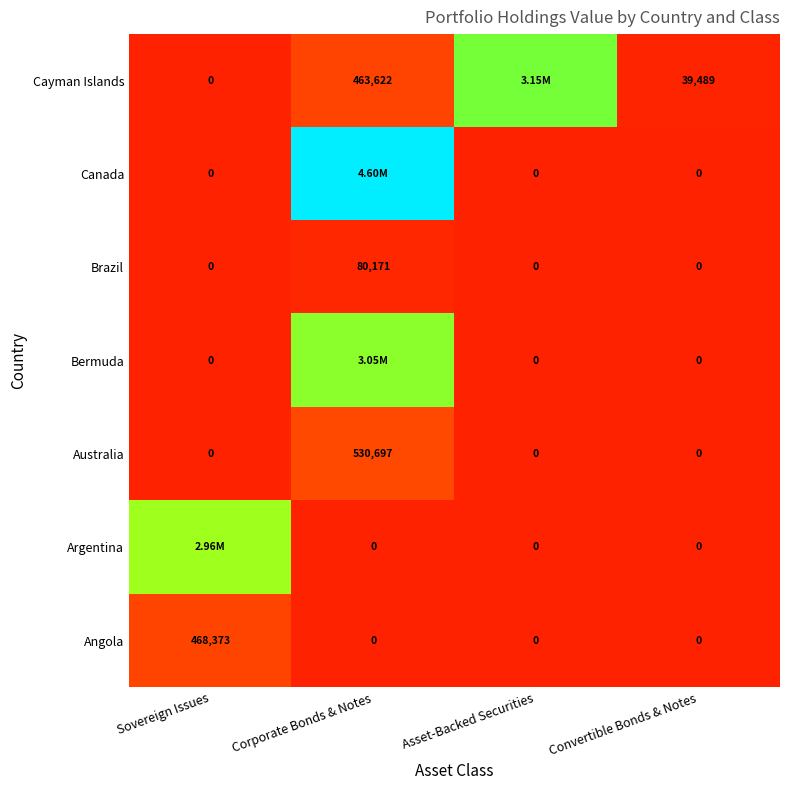

At which label does Angola reach its peak?

Sovereign Issues